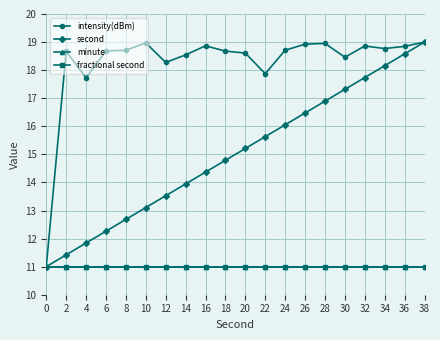

Does the chart have visible grid lines?

Yes